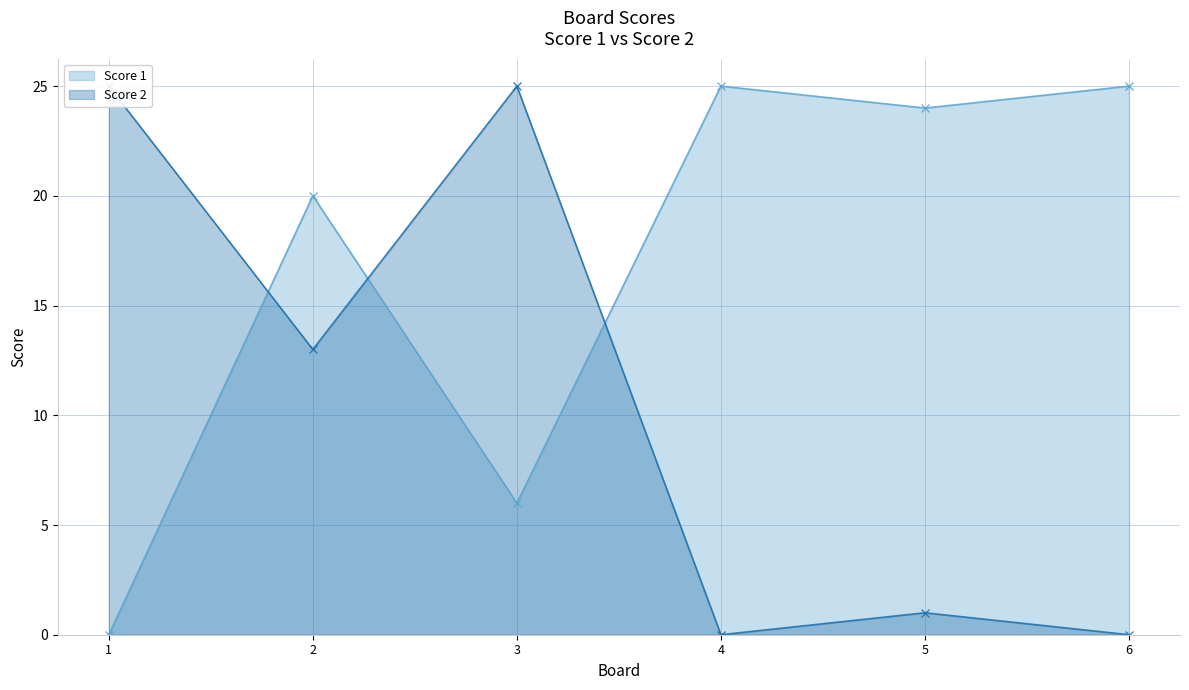

Which has a higher value, 3 or 6?

6